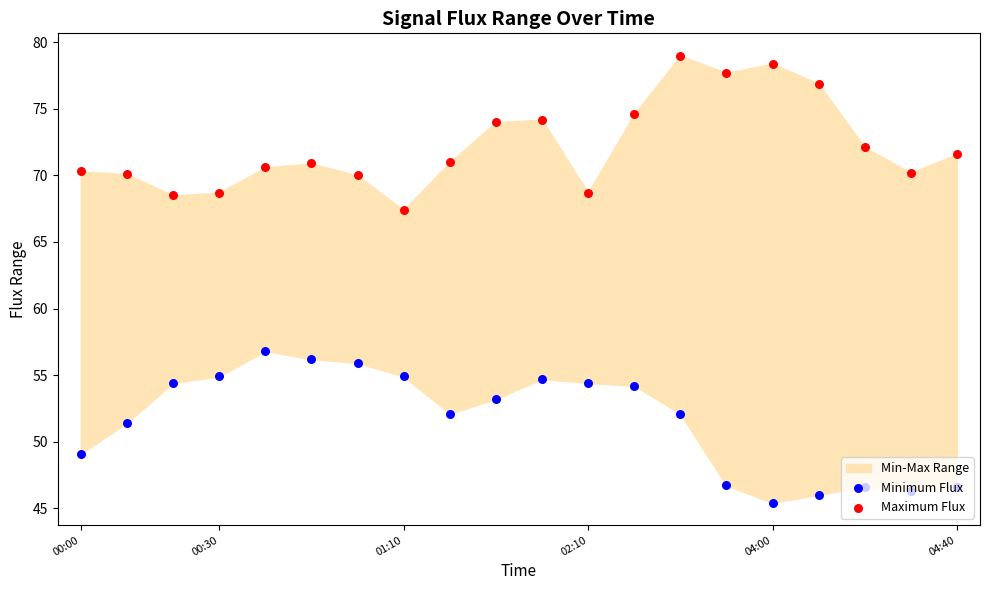

Which series has the largest Y range (max minus min)?

Maximum Flux